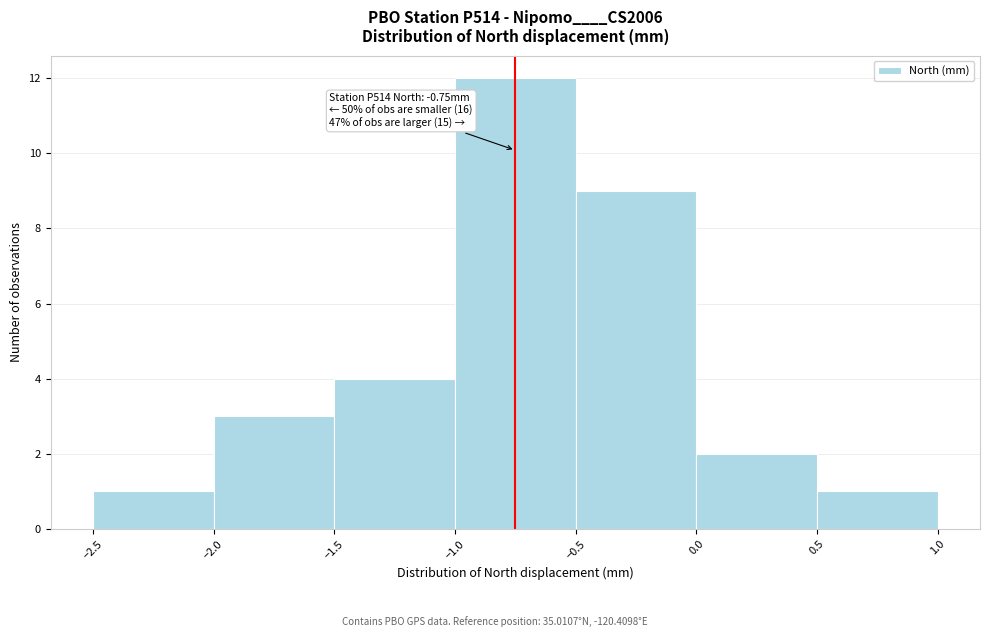

Over which range of the x-axis is the bar tallest?

-1.0 to -0.5